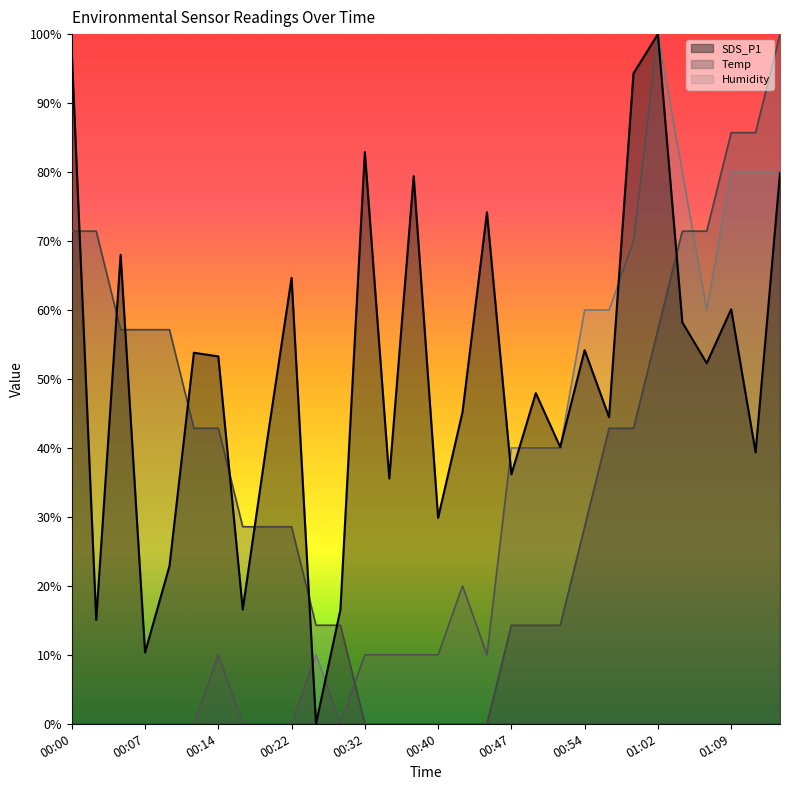

Which category has the lowest value in the Humidity series?

00:00